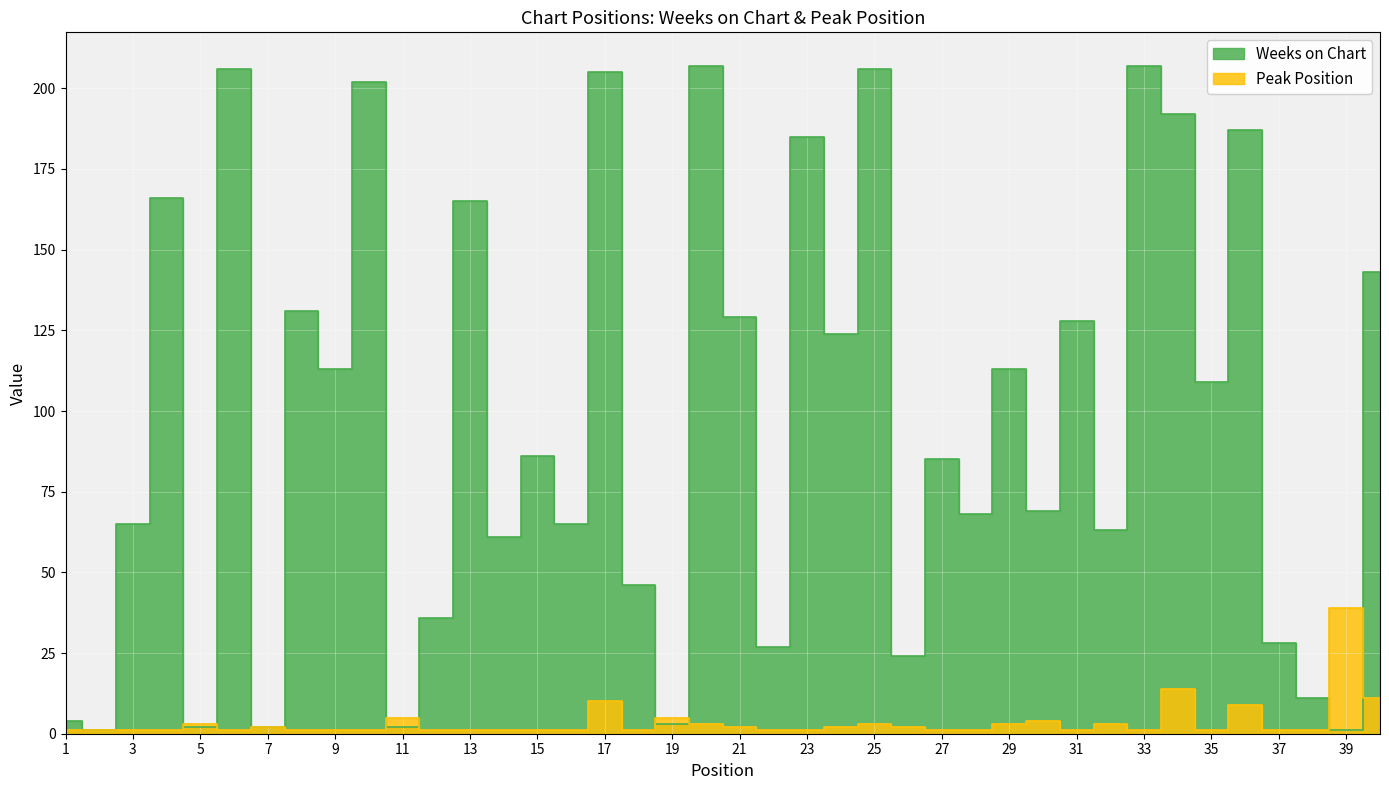

How many intersections are there between Weeks on Chart and Peak Position?

8